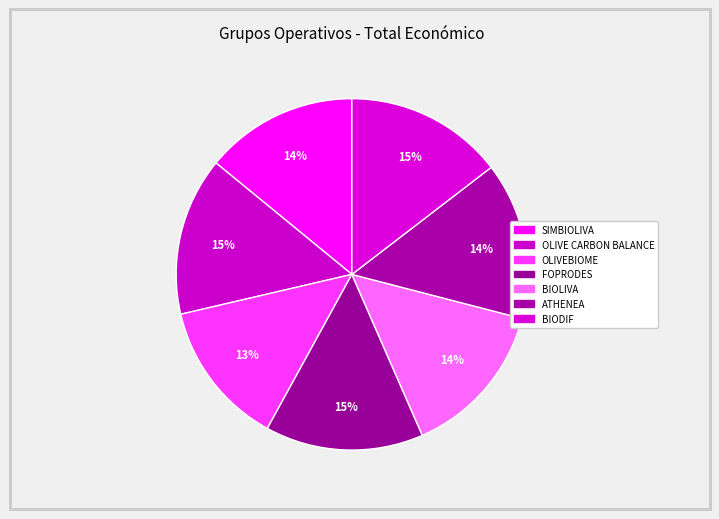

Which category has the biggest portion of the pie?

OLIVE CARBON BALANCE